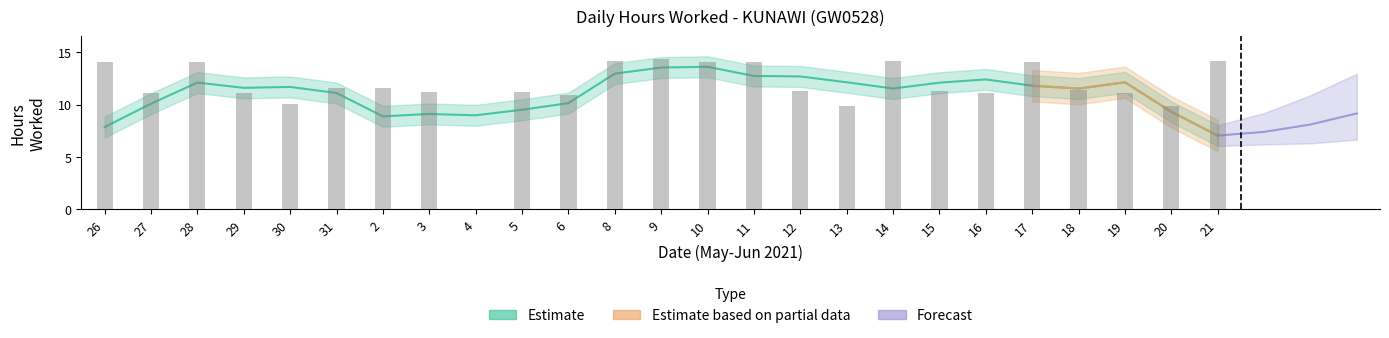

List the labels in order of value, largest first.

9, 8, 21, 14, 11, 28, 10, 17, 26, 31, 2, 18, 15, 12, 5, 3, 19, 29, 27, 16, 6, 30, 20, 13, 4